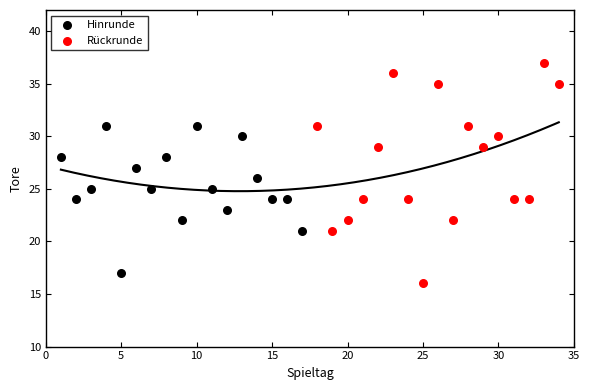

What are all the series names shown in the legend?

Hinrunde, Rückrunde